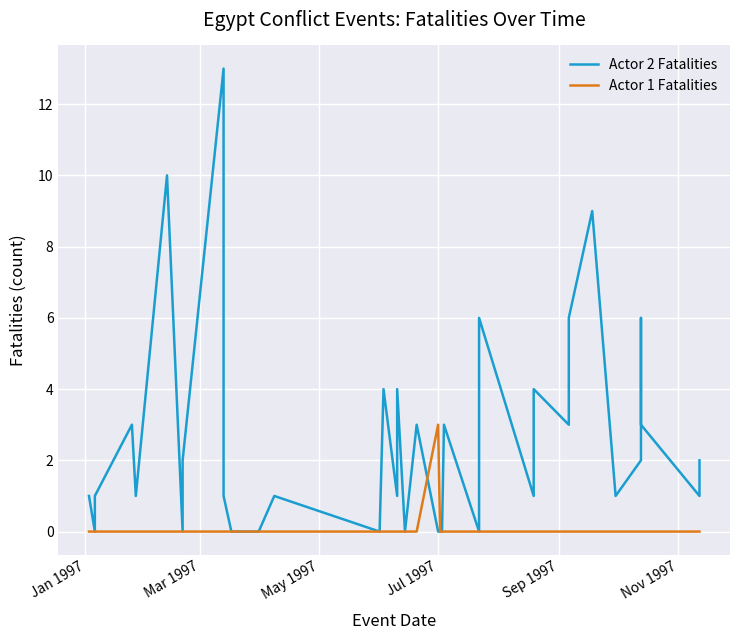

Which category has the lowest value in the Actor 1 Fatalities series?

Jan 1997